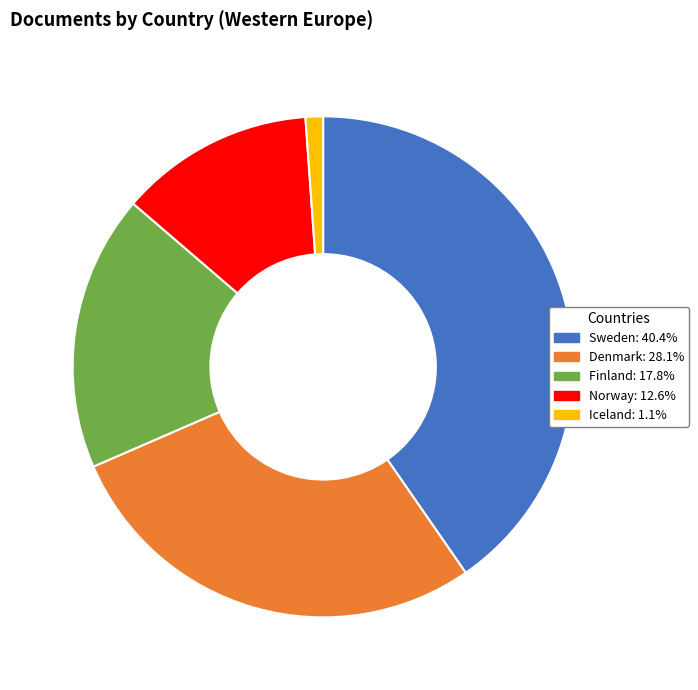

Combined, do Finland and Sweden account for over 50%?

Yes